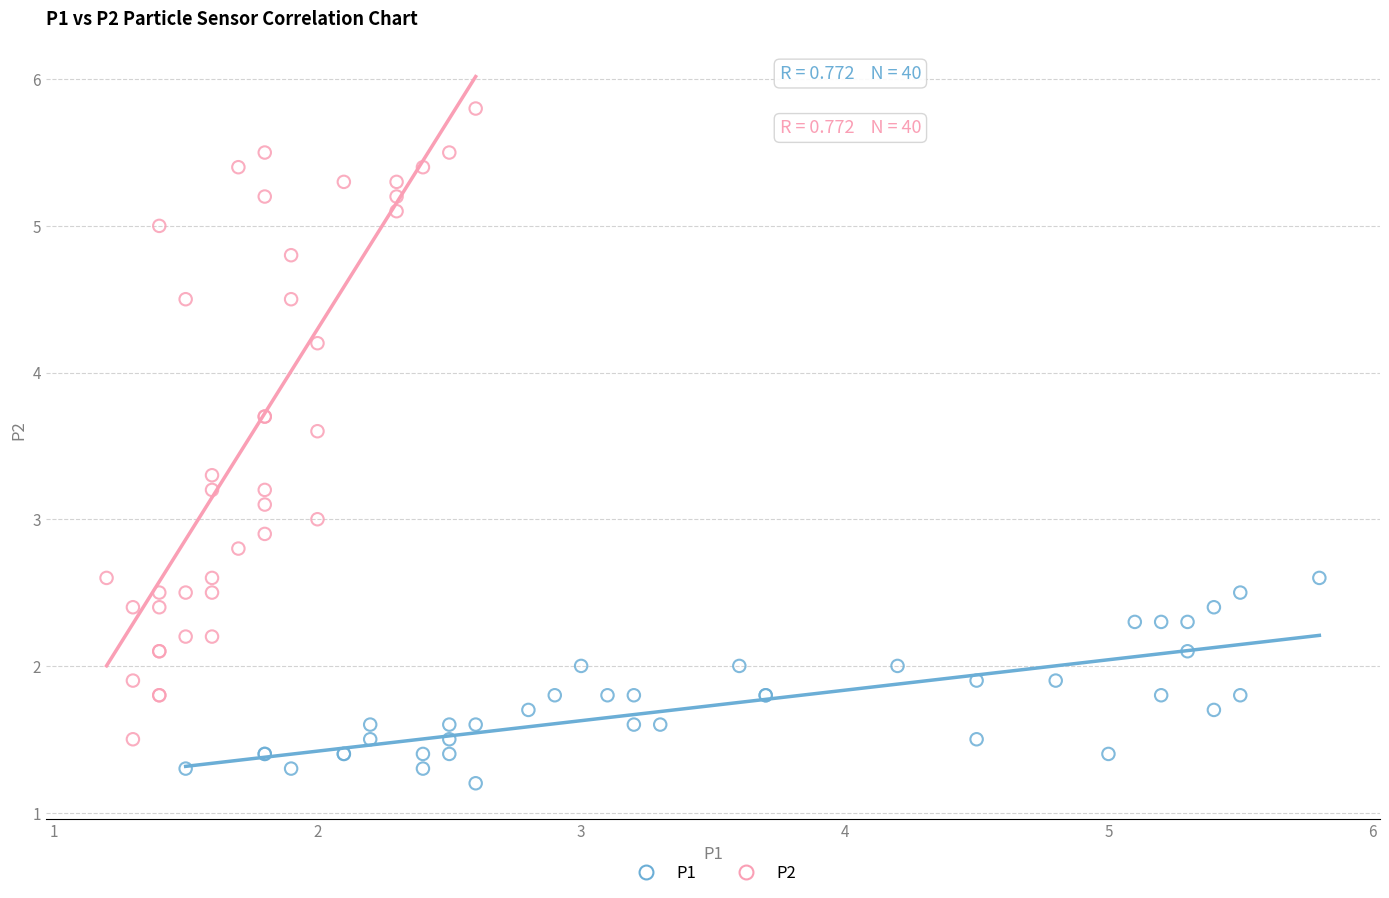

Which series contains the lowest Y value?

P1